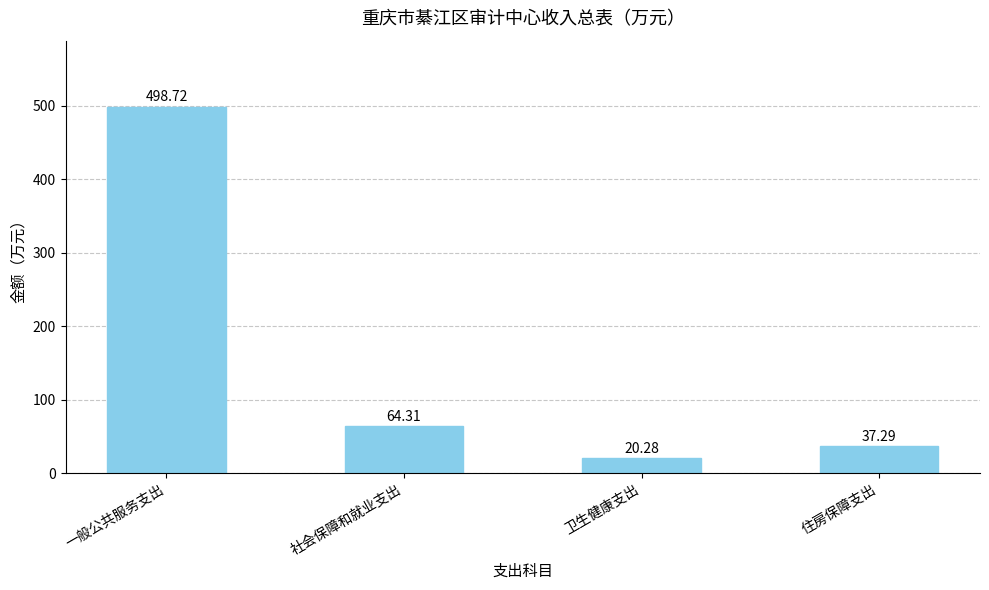

What is the difference between the second highest and second lowest values?

27.0